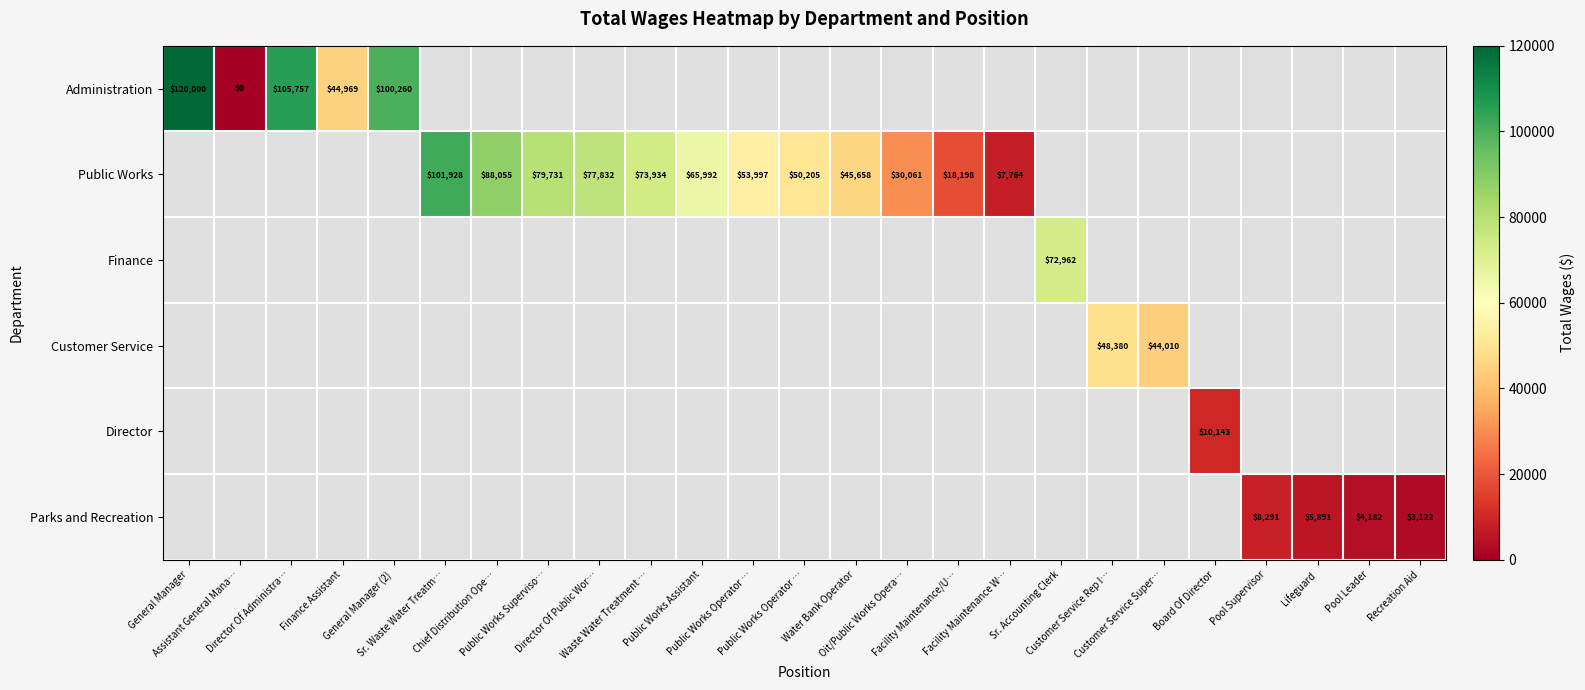

At which category does the chart reach its minimum across all series?

Assistant General Mana…